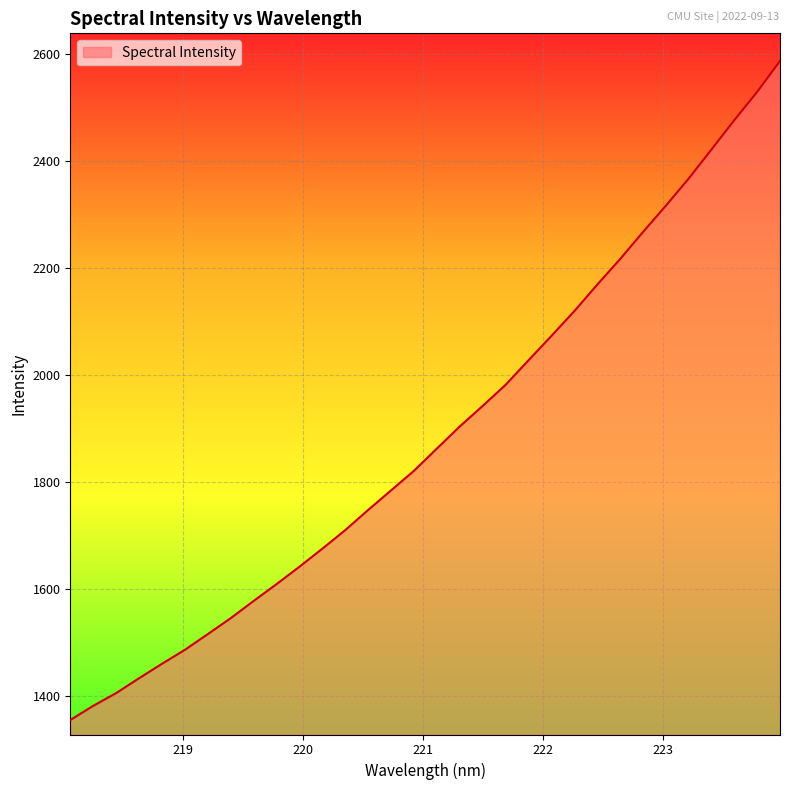

What is the greatest value displayed?

2586.8